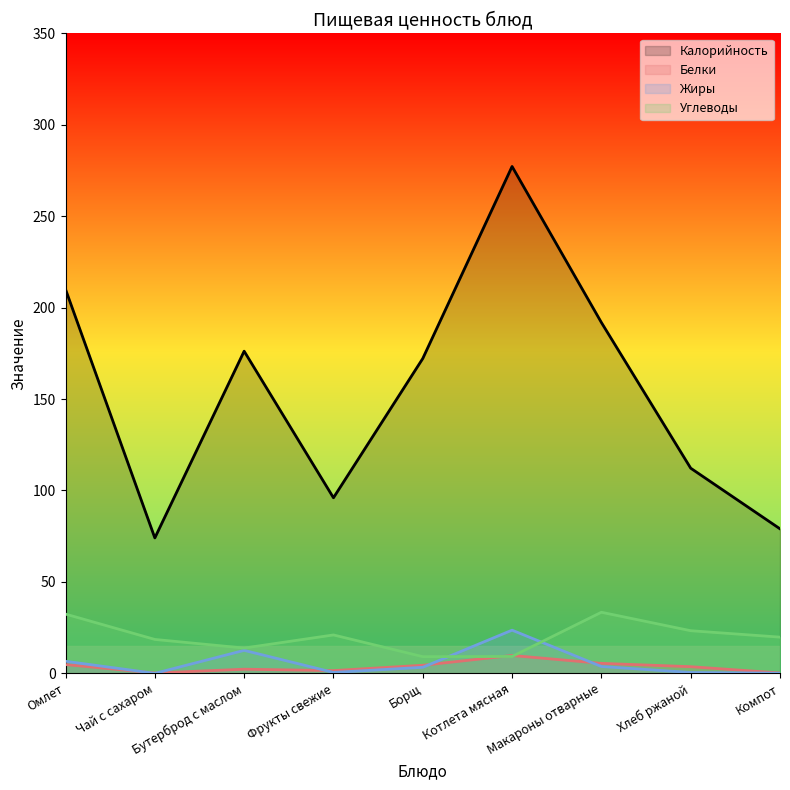

Which series has the largest total across all categories?

Калорийность